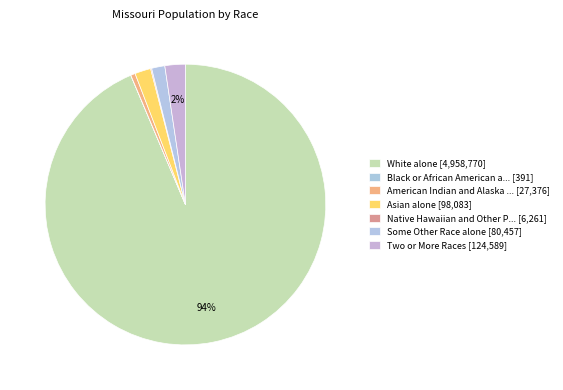

Is there a majority slice in this chart?

Yes